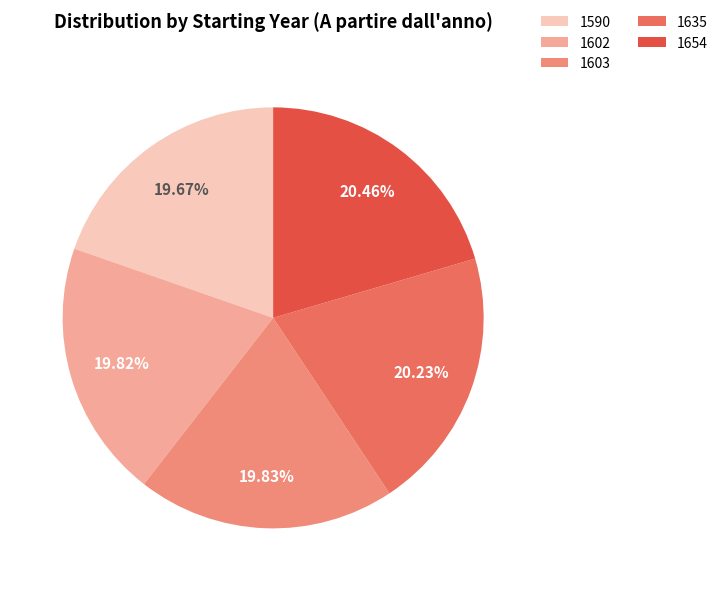

Is there a majority slice in this chart?

No